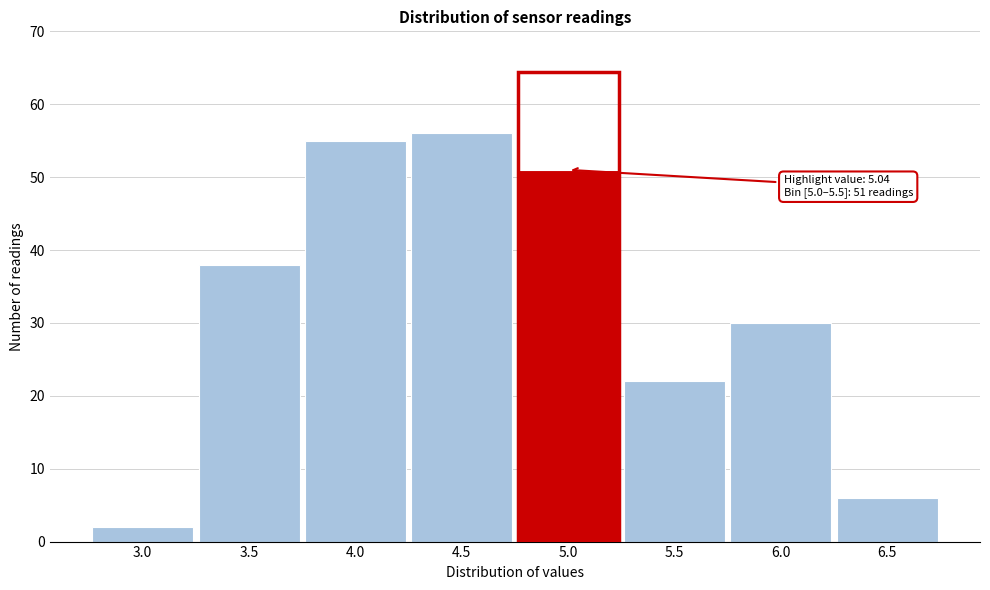

Reading right to left, what are all the values shown in this chart?

6	30	22	51	56	55	38	2